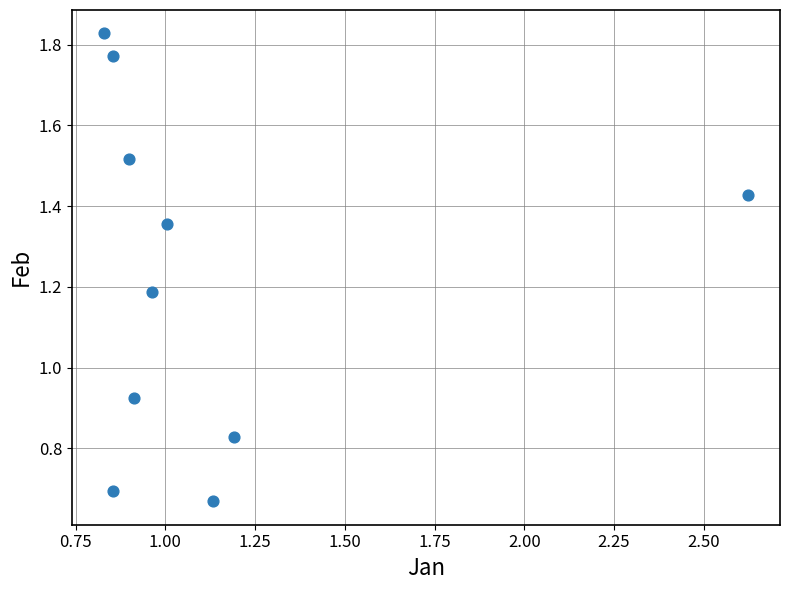

What is the average X value?

1.1